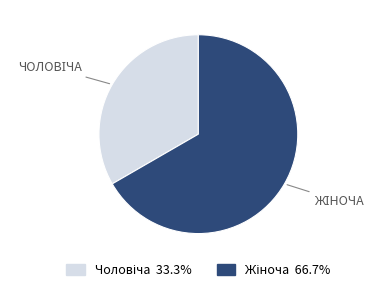

Is there any slice that represents more than half of the pie?

Yes